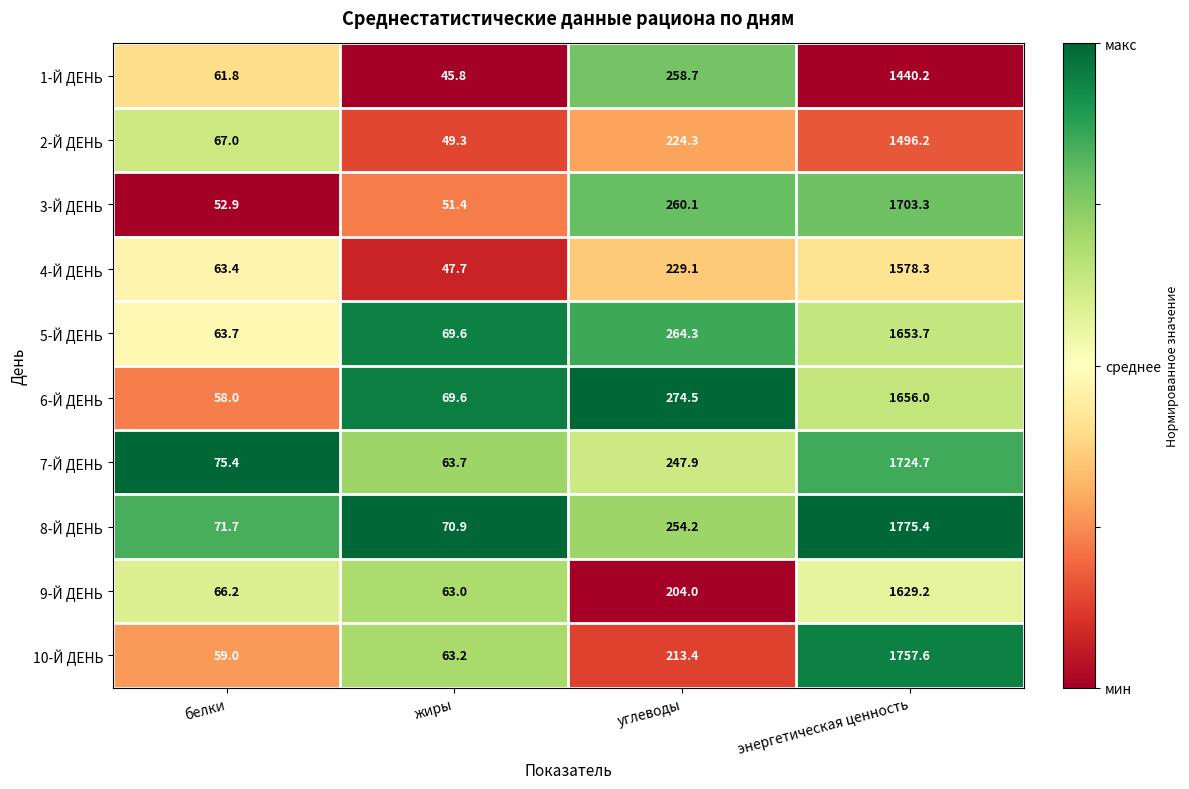

At which category is the sum across all series the highest?

энергетическая ценность